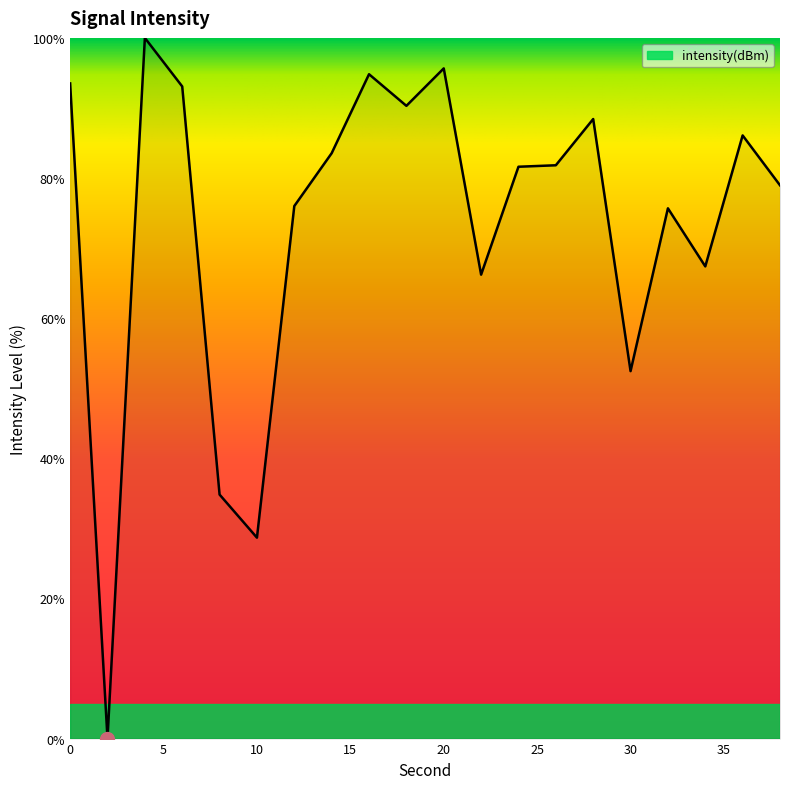

What is the average value?

73.4